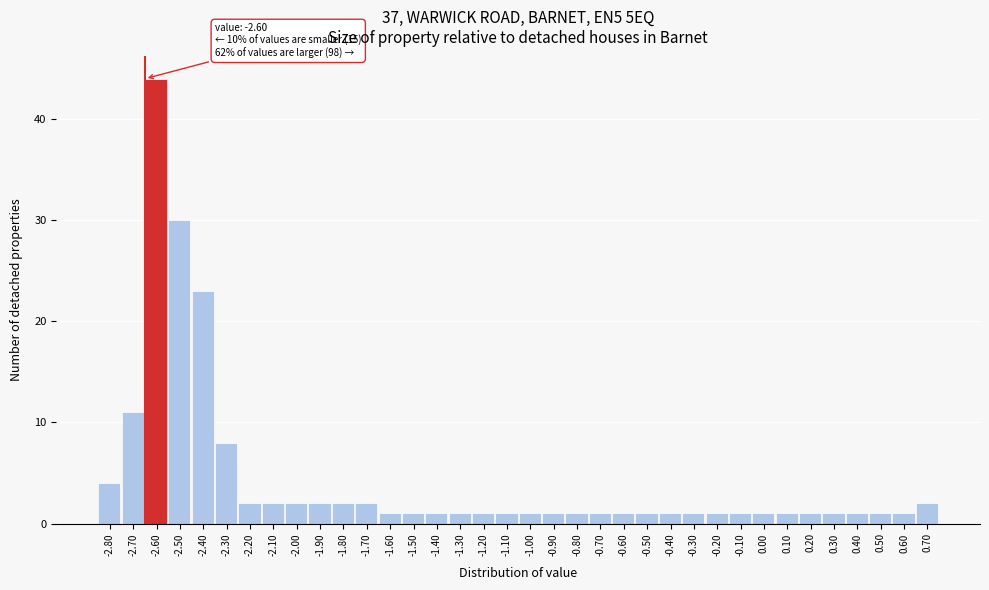

What is the difference between the second highest and minimum values?

29